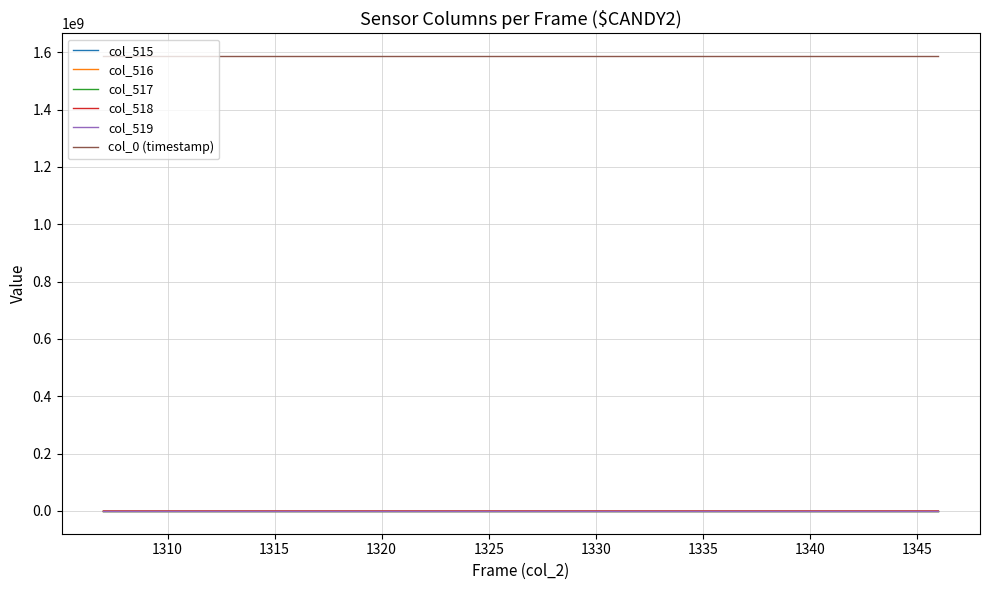

True or false: col_515 and col_0 (timestamp) cross at least once.

False